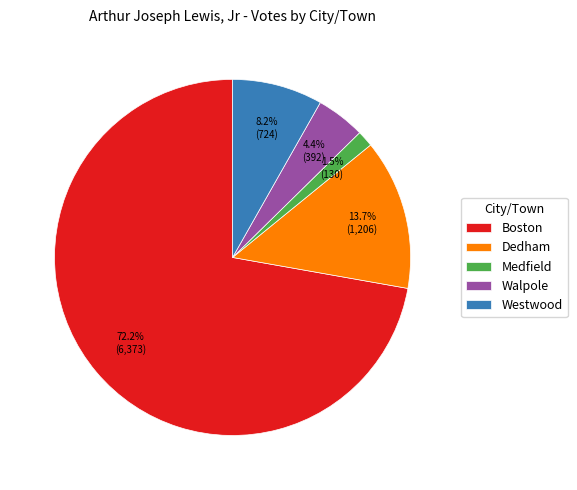

To the nearest percent, what is the difference between the Walpole and Medfield slice percentages?

3%